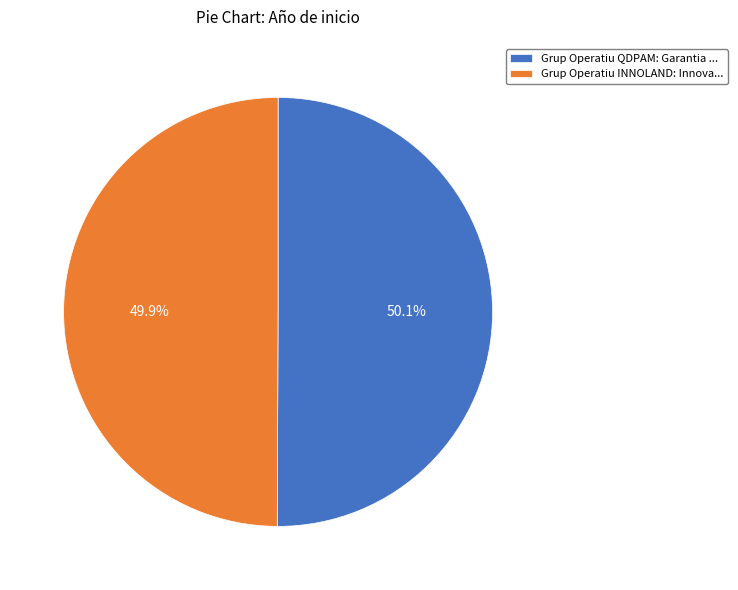

Count the number of slices in the pie.

2